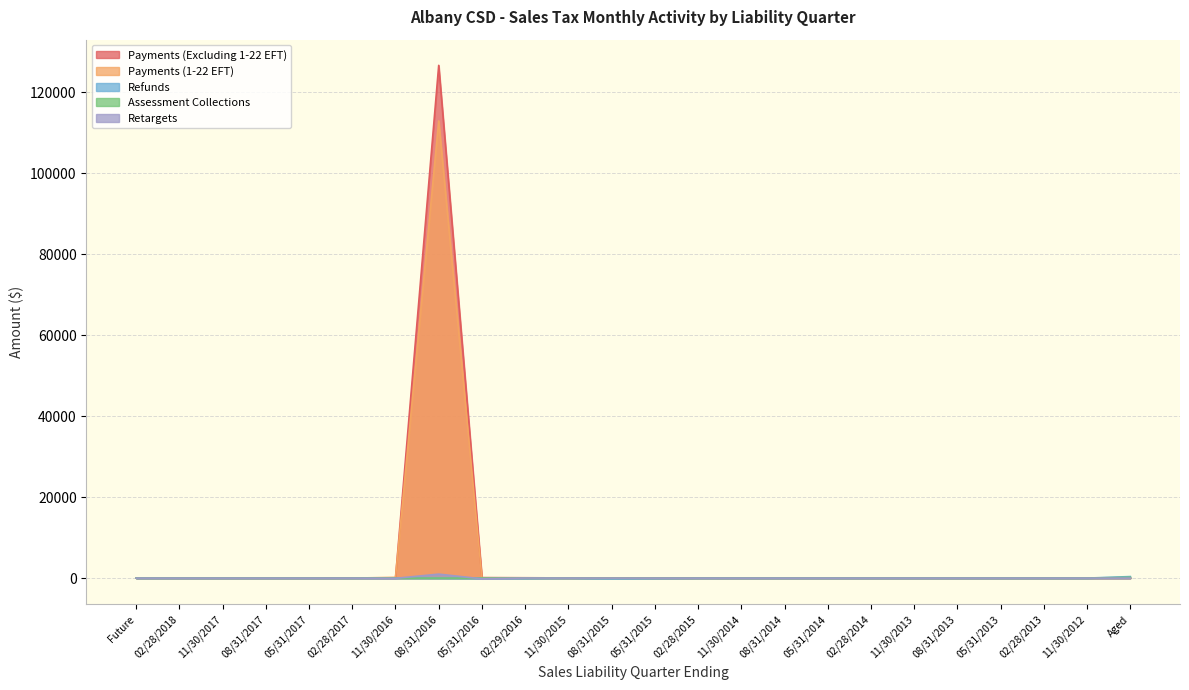

At which category is the sum across all series the highest?

08/31/2016